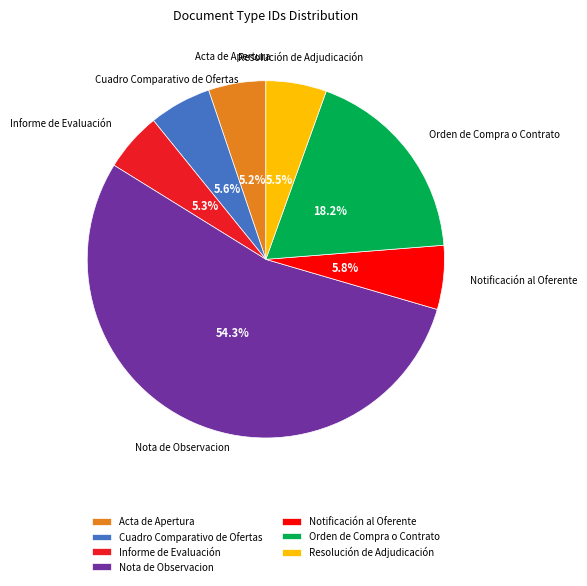

What percentage is NOT represented by Notificación al Oferente?

94.2%